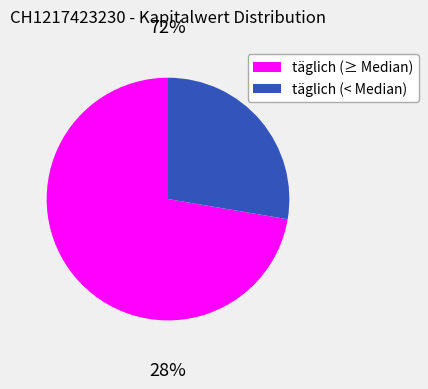

Does any single category account for the majority?

Yes